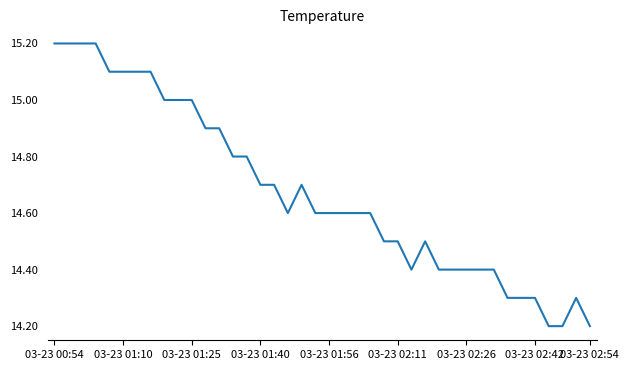

What is the minimum value shown in the chart?

14.2